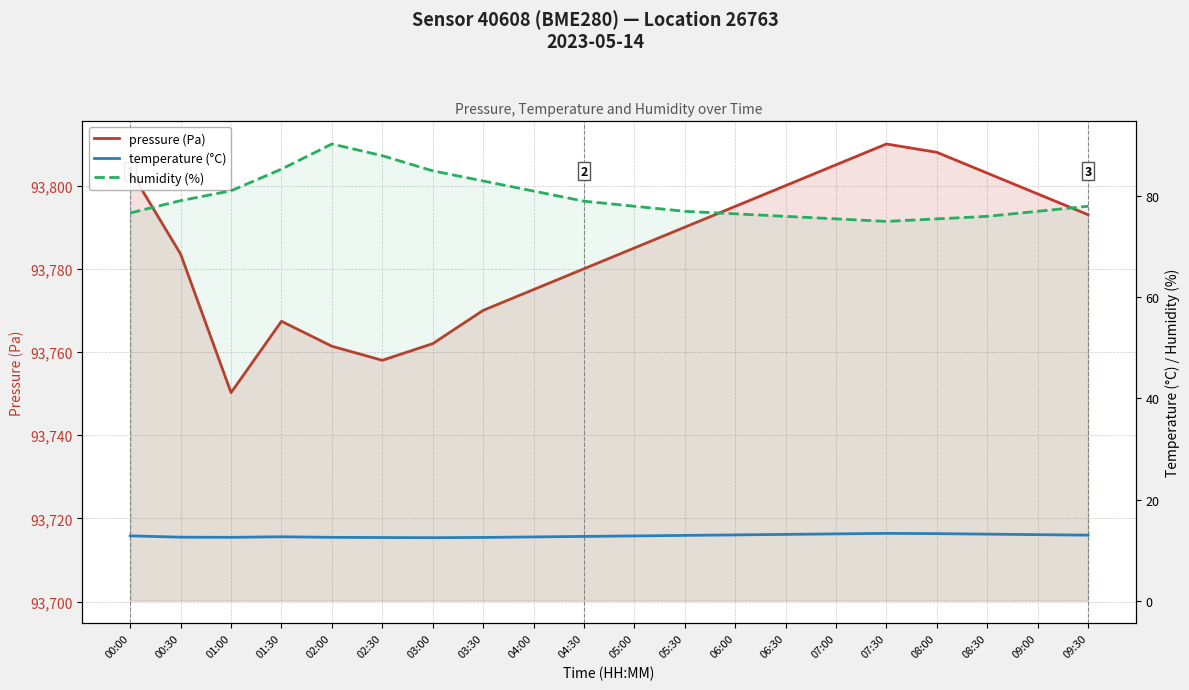

Reading right to left, what are all the values shown in this chart?

pressure (Pa): 93793.0	93798.0	93803.0	93808.0	93810.0	93805.0	93800.0	93795.0	93790.0	93785.0	93780.0	93775.0	93770.0	93762.0	93758.0	93761.4	93767.4	93750.2	93783.5	93803.7
temperature (°C): 12.9	13.1	13.2	13.2	13.3	13.2	13.1	13.0	12.9	12.8	12.7	12.6	12.5	12.4	12.5	12.5	12.6	12.5	12.6	12.8
humidity (%): 78.0	77.0	76.0	75.5	75.0	75.5	76.0	76.5	77.0	78.0	79.0	81.0	83.0	85.0	88.0	90.3	85.3	81.1	79.1	76.7